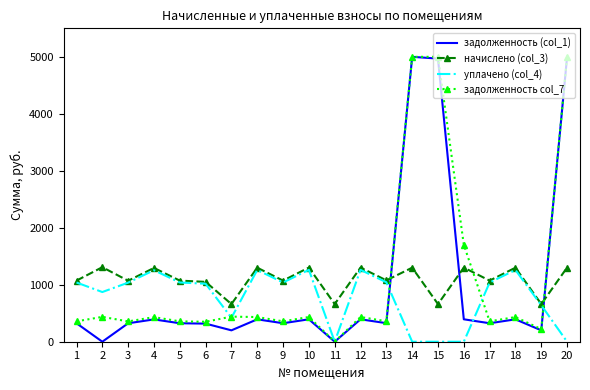

What is the difference between the highest and lowest values at 5?

748.0